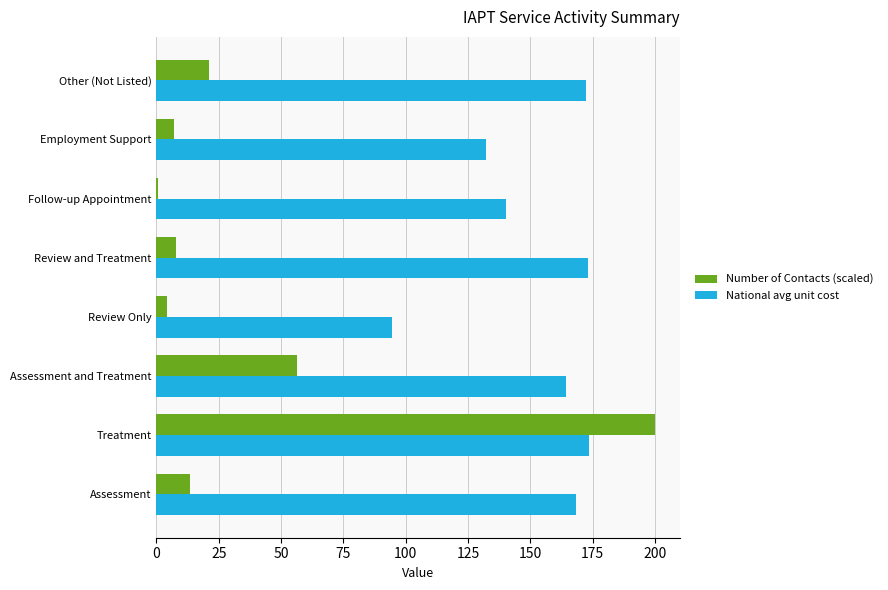

Which category has the highest value in the Number of Contacts (scaled) series?

Treatment